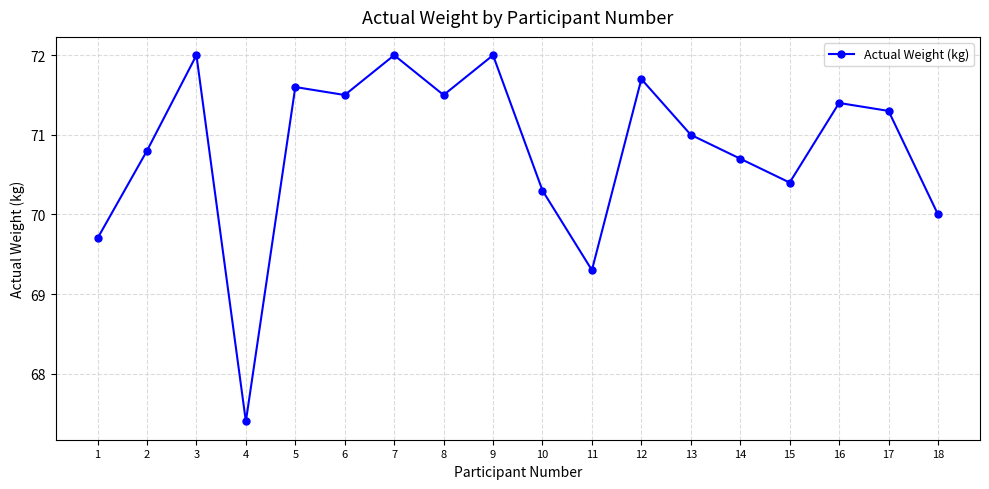

What is the smallest value displayed?

67.4